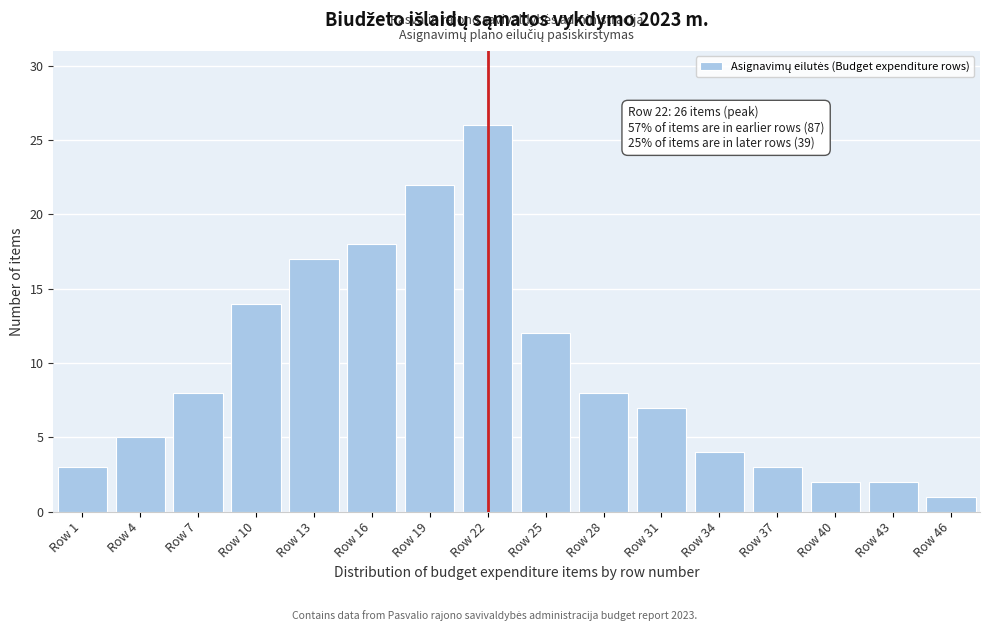

Reading right to left, list all the values displayed in this chart.

Row 46=1	Row 43=2	Row 40=2	Row 37=3	Row 34=4	Row 31=7	Row 28=8	Row 25=12	Row 22=26	Row 19=22	Row 16=18	Row 13=17	Row 10=14	Row 7=8	Row 4=5	Row 1=3